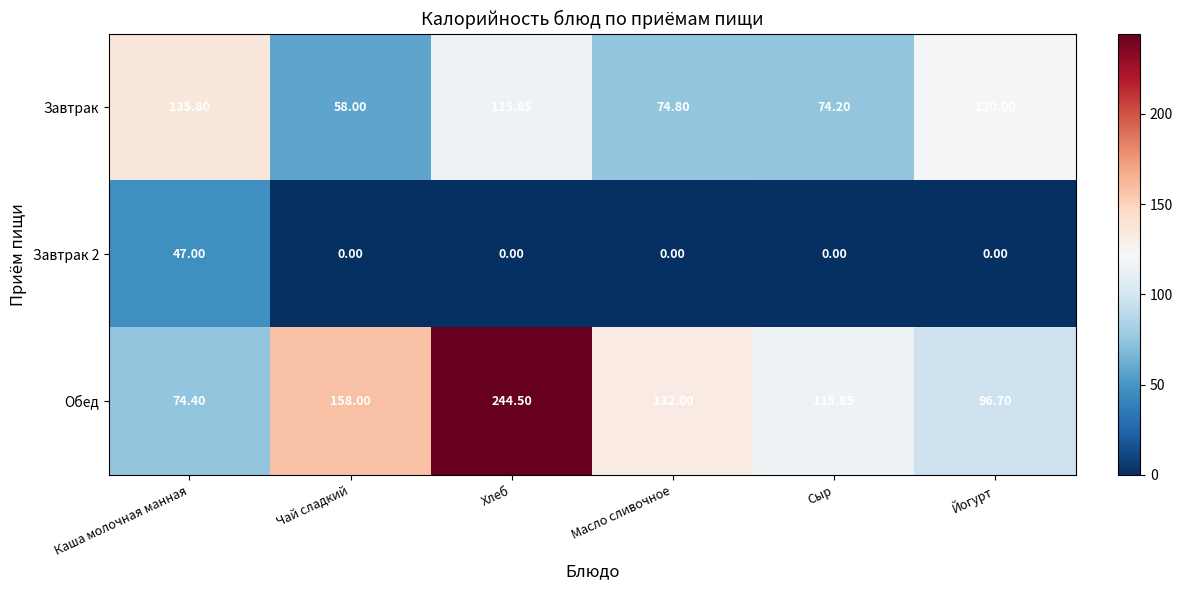

How many values in the Обед series are below 132?

3